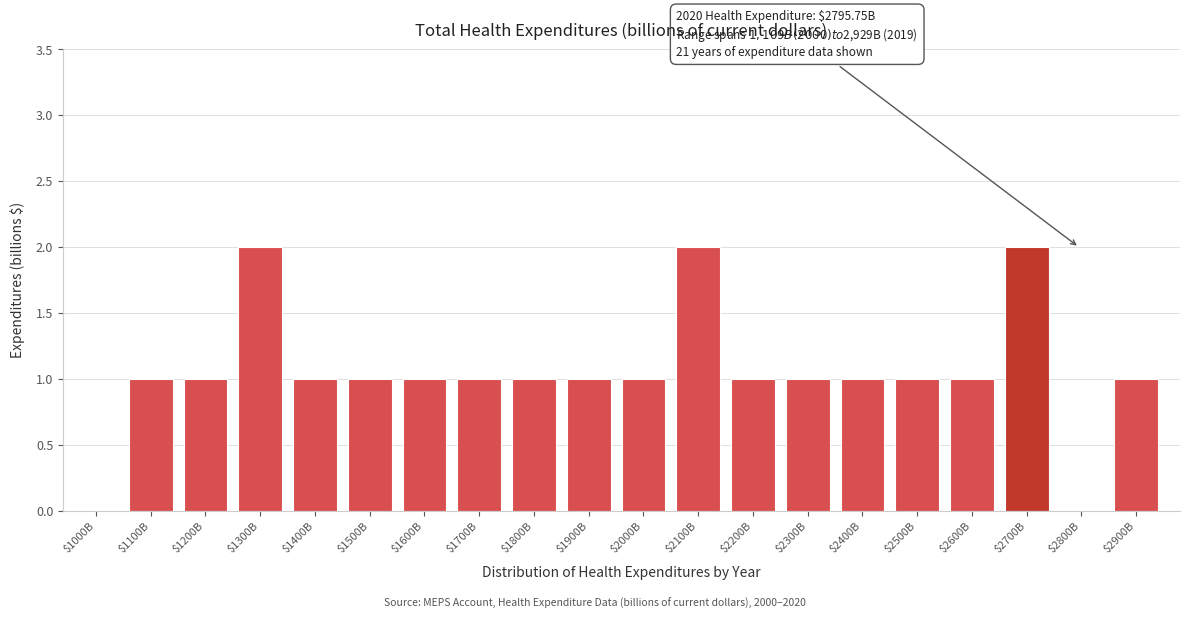

What is the sum of all values?

21